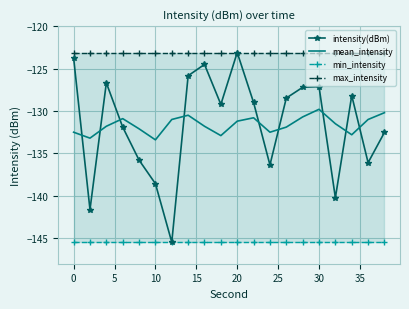

What is the maximum value shown in the chart?

-123.1